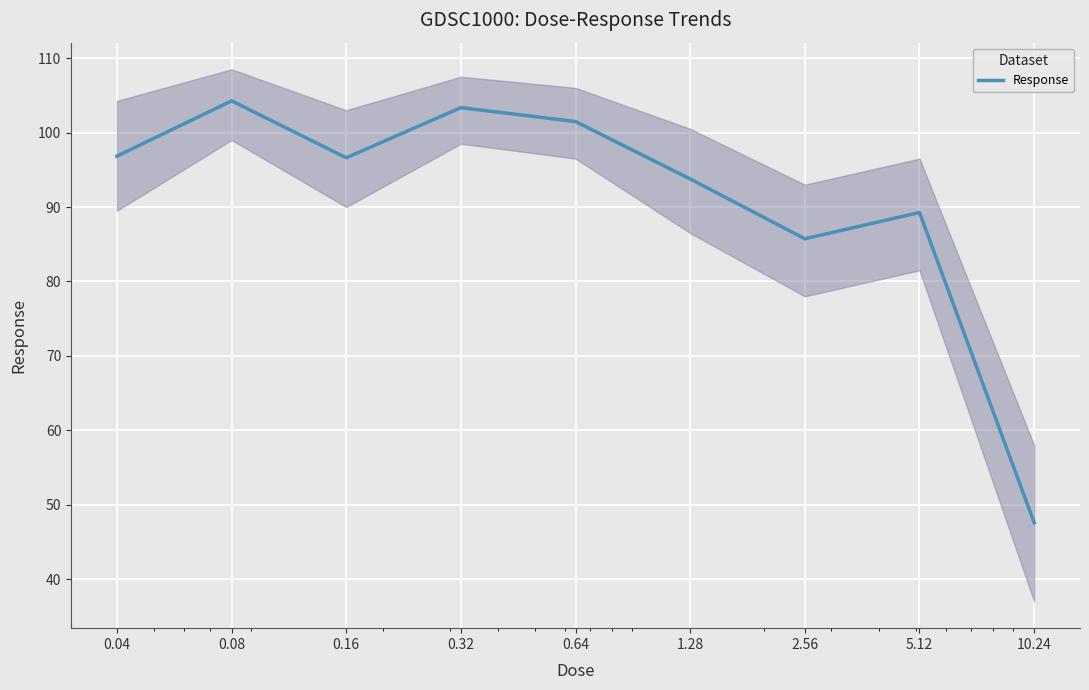

What is the difference between the maximum and minimum values?

56.7